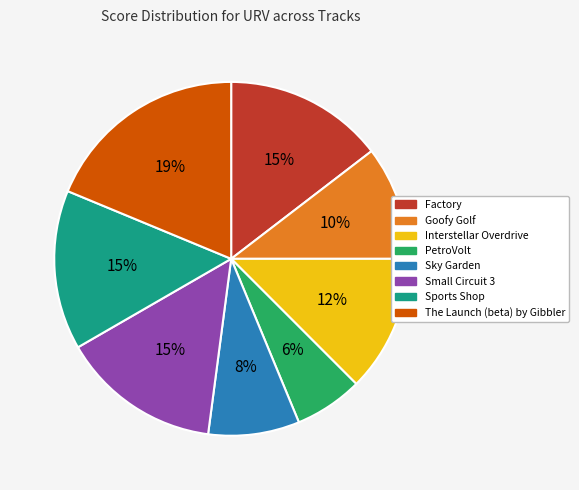

Does PetroVolt represent more than half of the total?

No